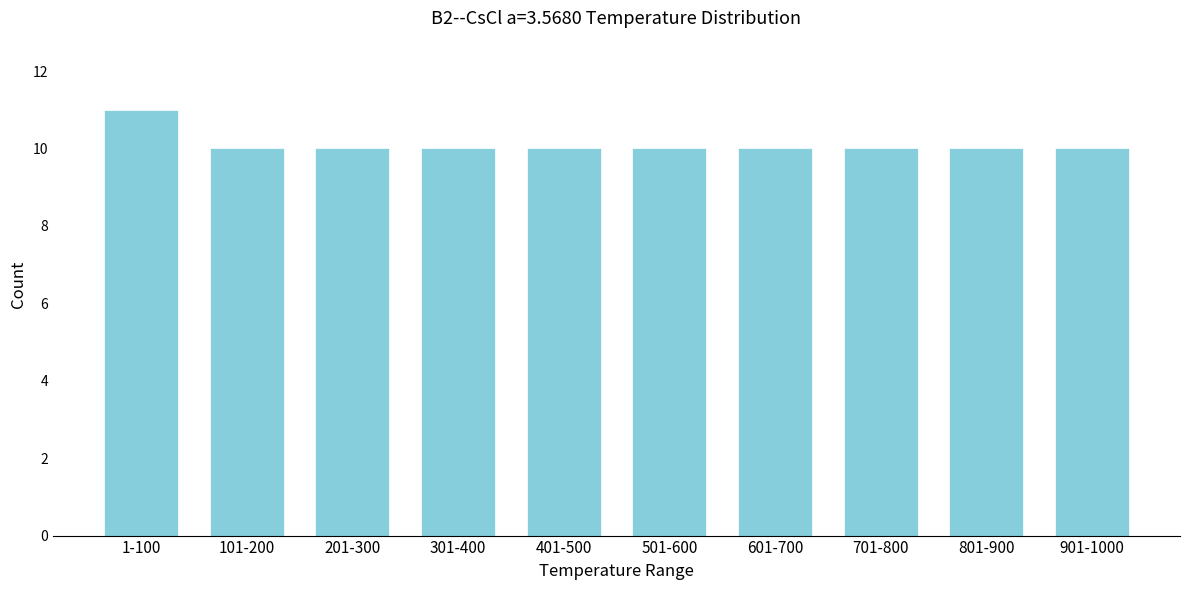

Reading left to right, list all the values displayed in this chart.

1-100=11	101-200=10	201-300=10	301-400=10	401-500=10	501-600=10	601-700=10	701-800=10	801-900=10	901-1000=10